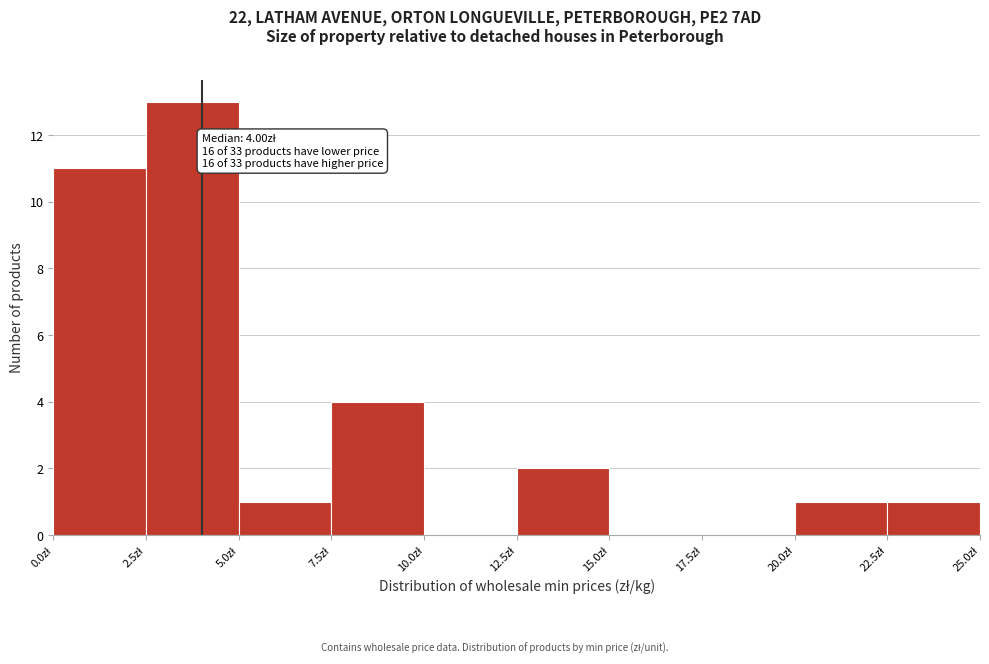

Over which range of the x-axis is the bar tallest?

2.5 to 5.0